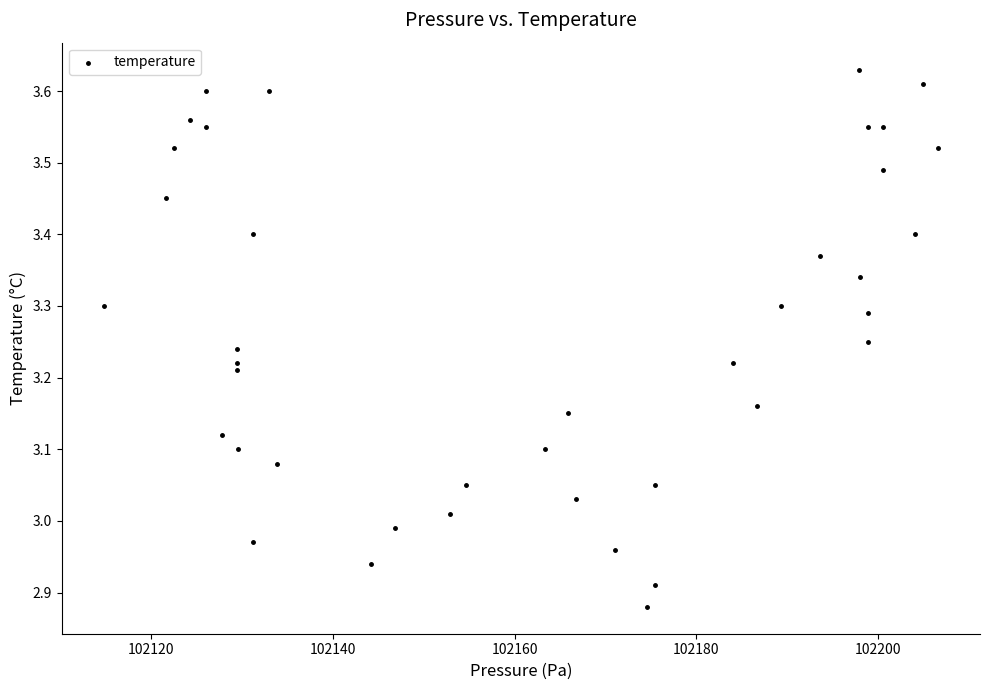

What is the range of X values (max minus min)?

91.8